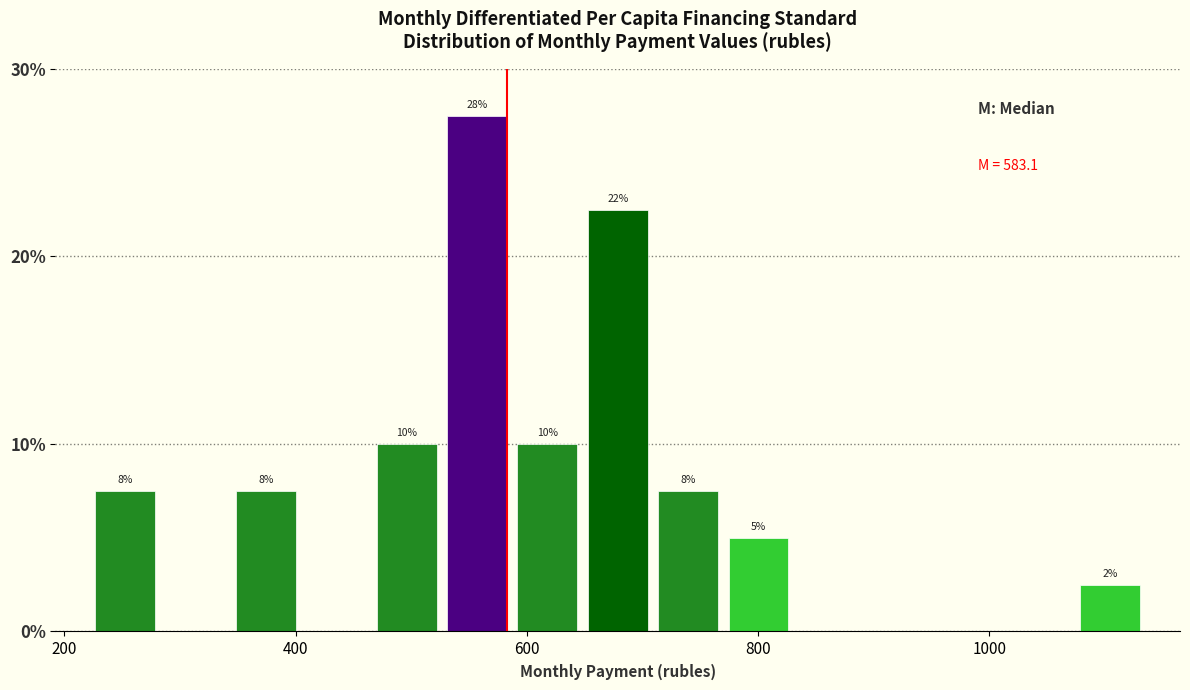

Around what value on the x-axis is the tallest bar? Give the approximate position of its centre, as read against the axis.

560